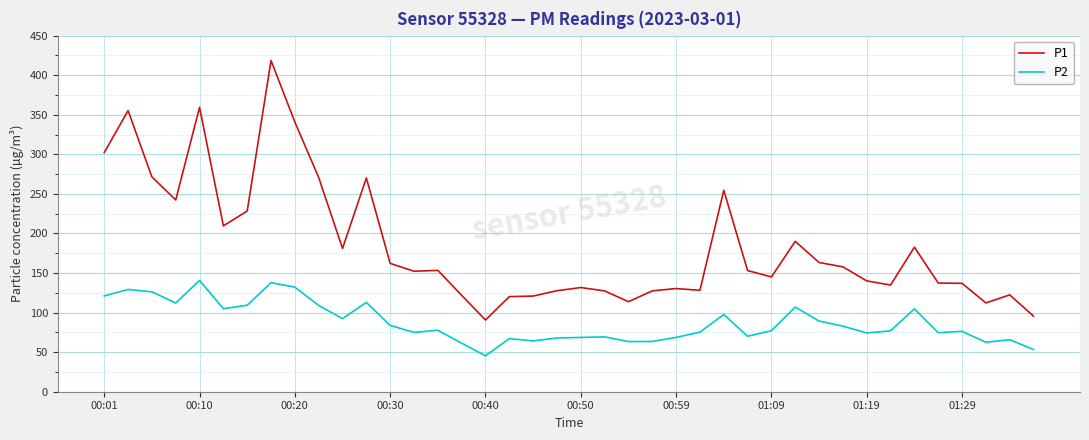

Which series has the largest range (max minus min)?

P1